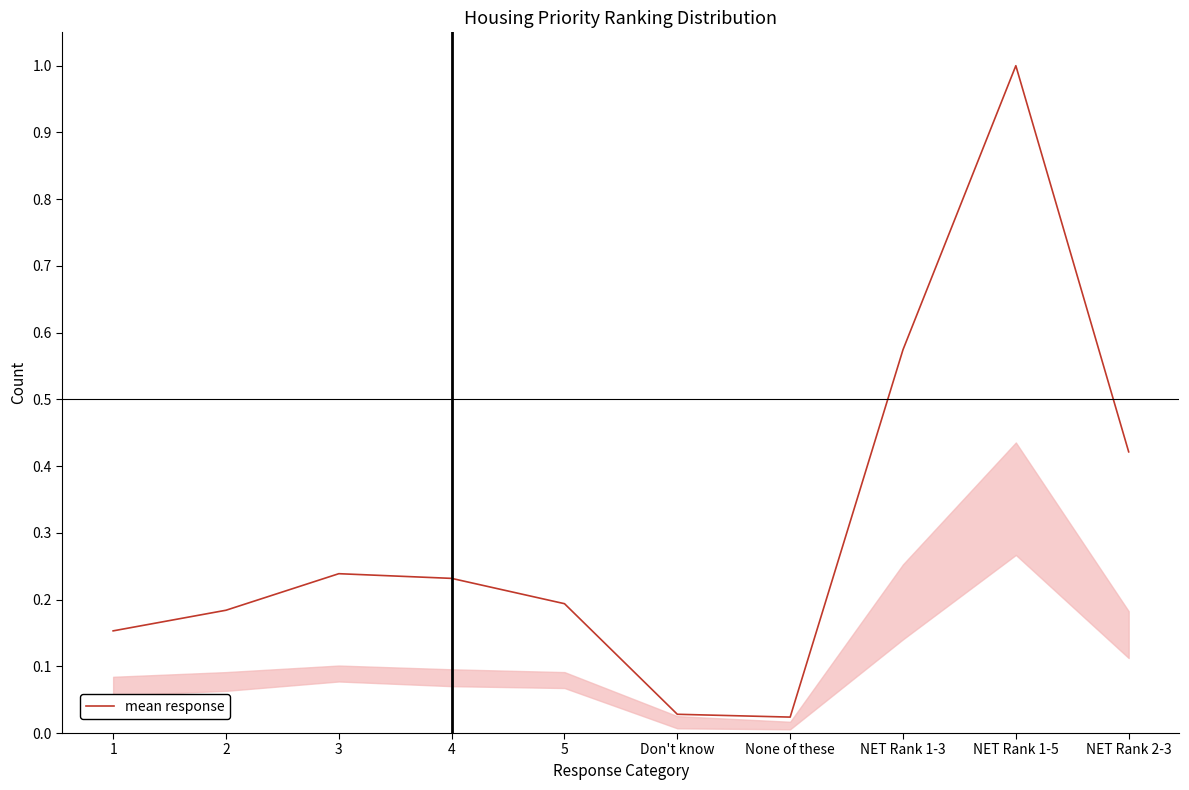

What is the greatest value displayed?

1.0